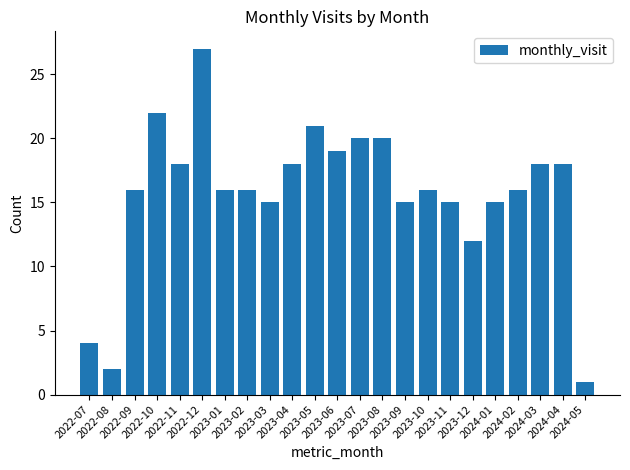

True or false: the data shows 28 at 2022-11.

False